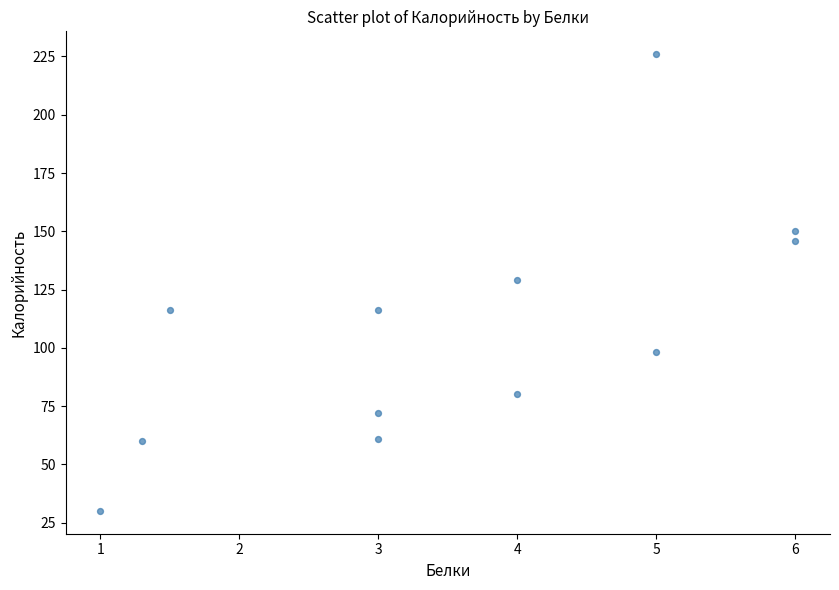

What is the average Y value?

107